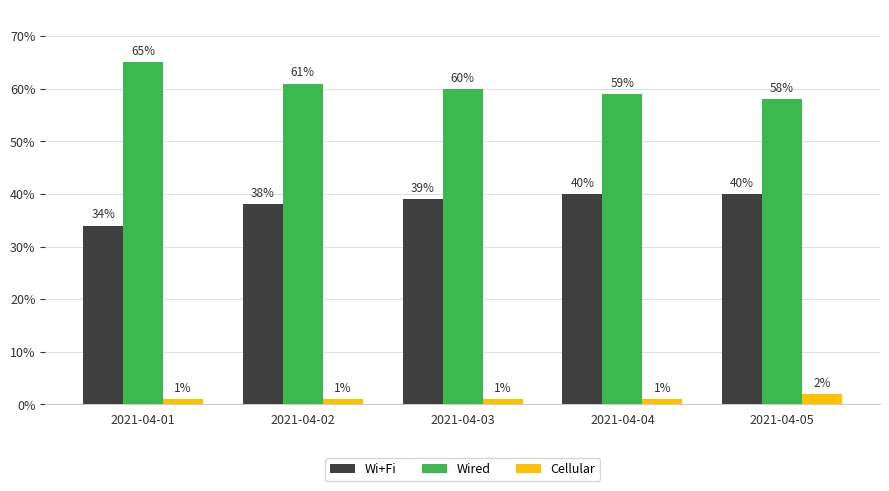

Rank the series by their maximum value, from lowest to highest.

Cellular, Wi+Fi, Wired